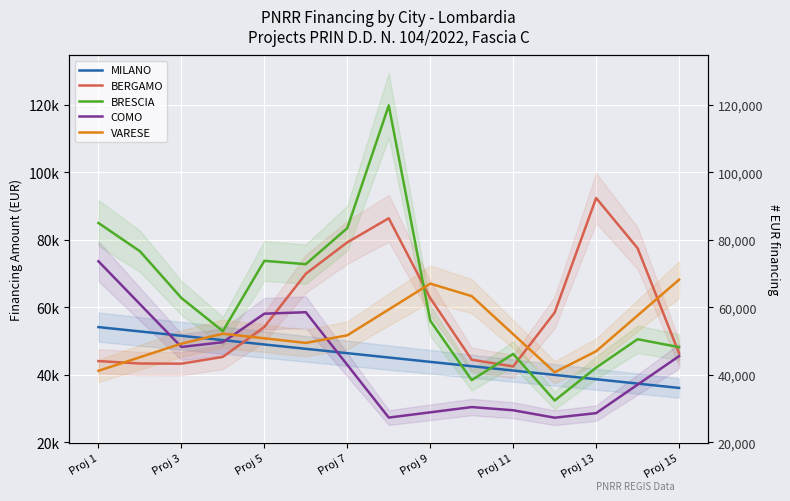

What is the greatest value displayed?

119783.4